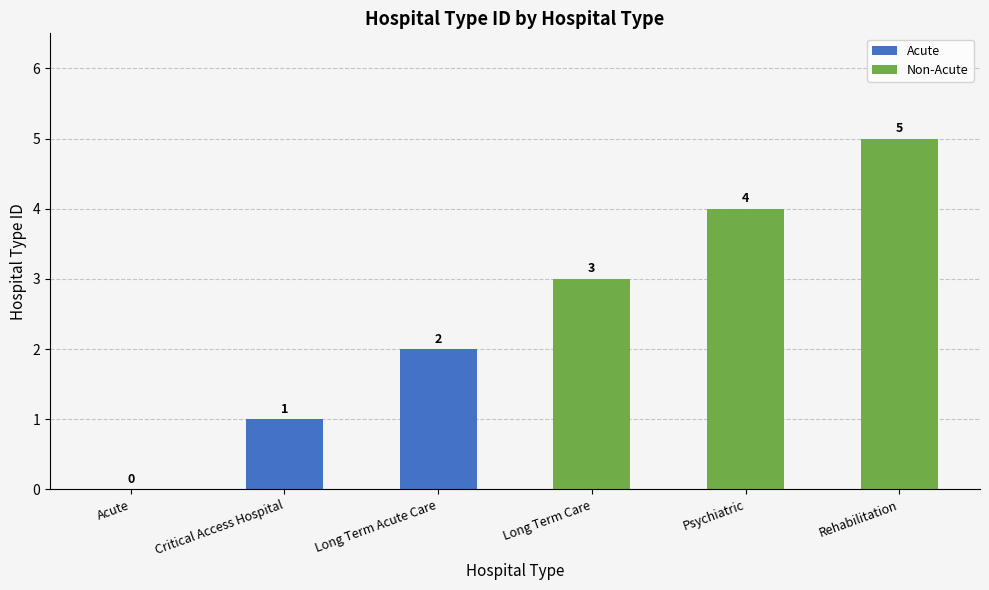

Approximately how many times larger is the value at Critical Access Hospital compared to Long Term Care?

0.3